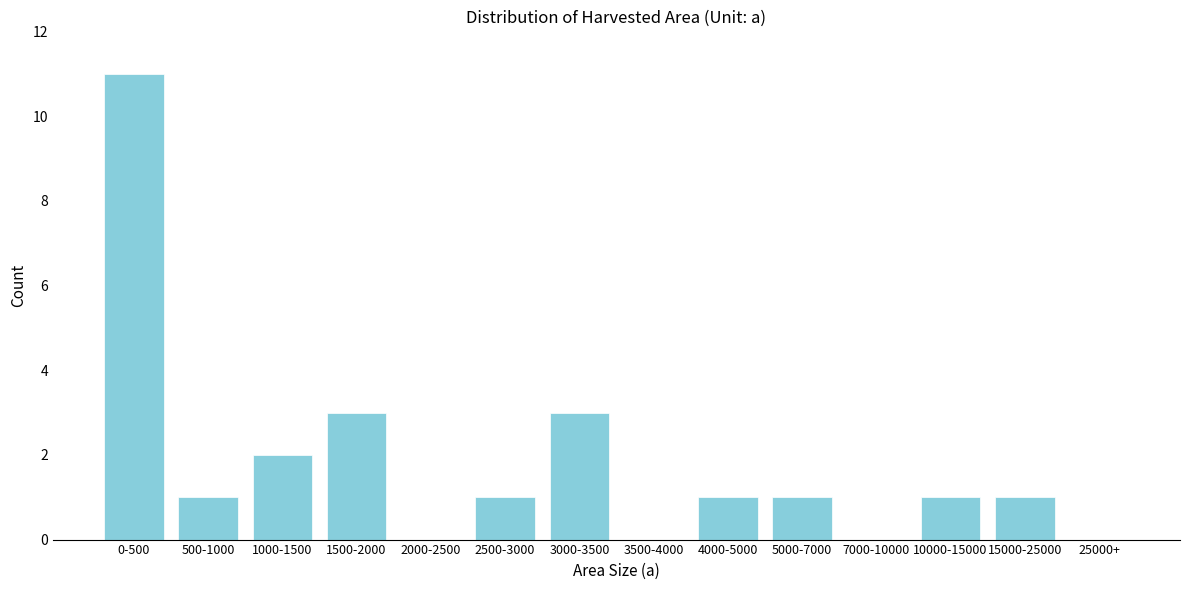

Reading left to right, extract all data points from this chart.

0-500=11	500-1000=1	1000-1500=2	1500-2000=3	2000-2500=0	2500-3000=1	3000-3500=3	3500-4000=0	4000-5000=1	5000-7000=1	7000-10000=0	10000-15000=1	15000-25000=1	25000+=0